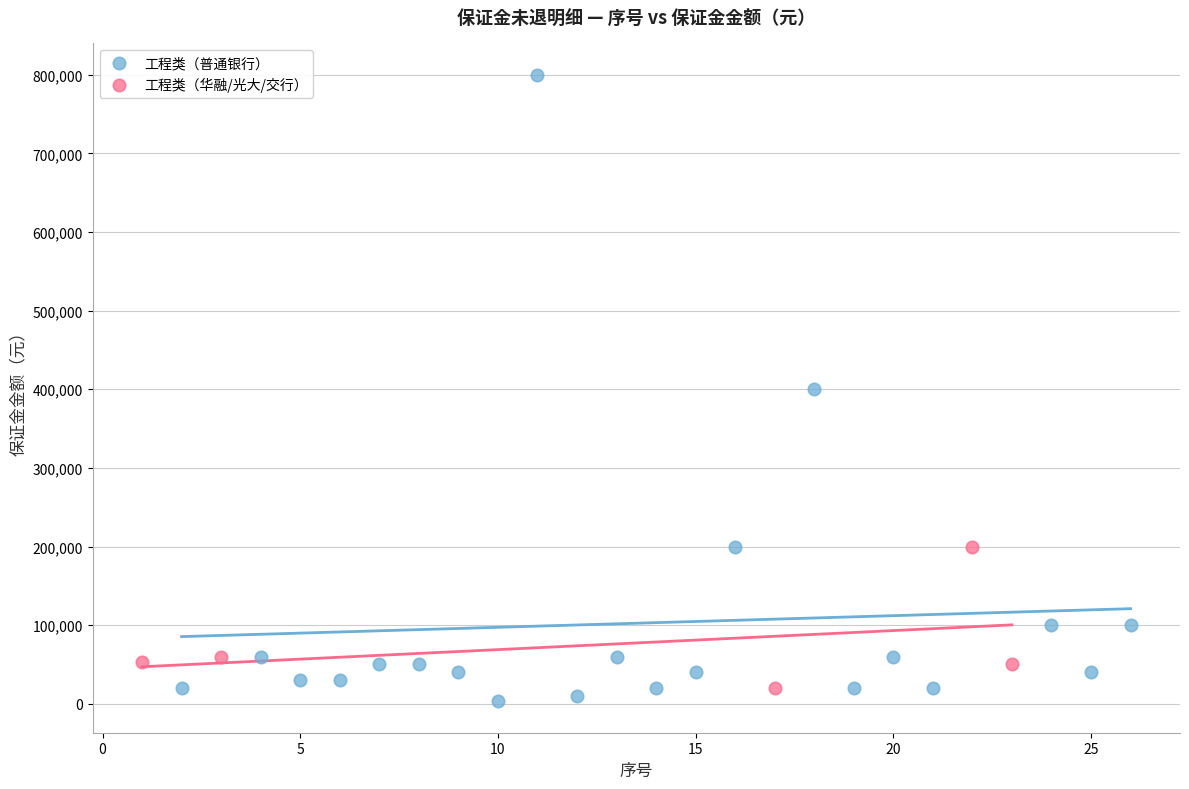

What are all the series names shown in the legend?

工程类（普通银行）, 工程类（华融/光大/交行）